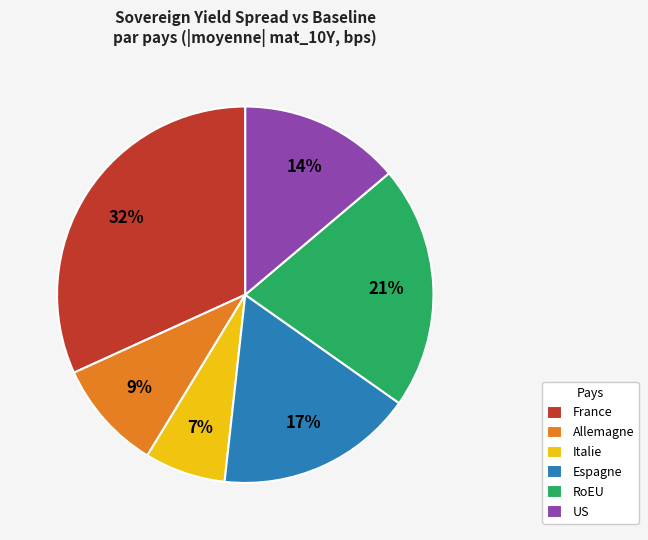

Combined, do Espagne and RoEU account for over 50%?

No